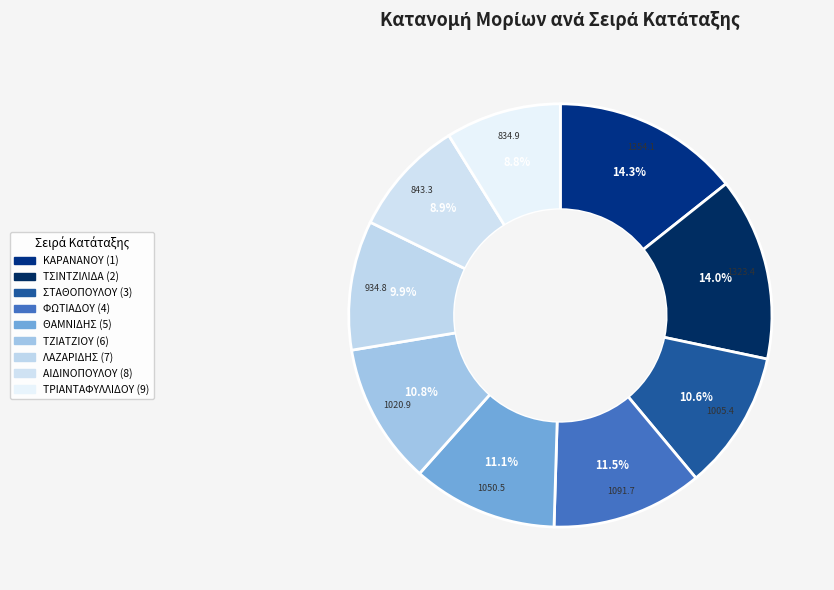

Count the number of slices in the pie.

9